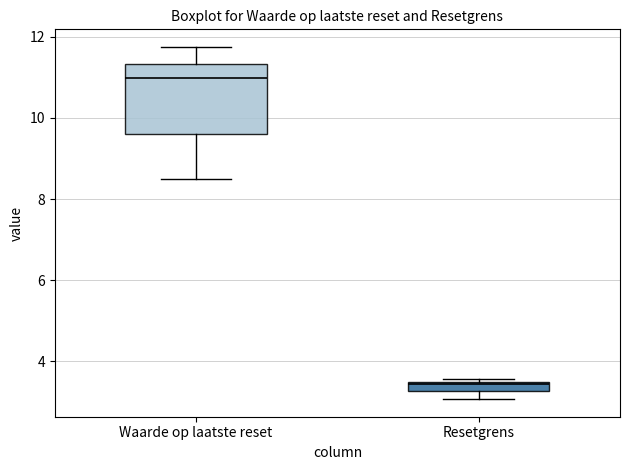

Which box is the tallest, from its lower edge to its upper edge?

Waarde op laatste reset